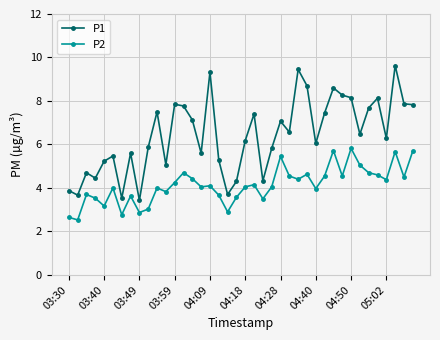

True or false: P2 and P1 intersect in this chart.

False